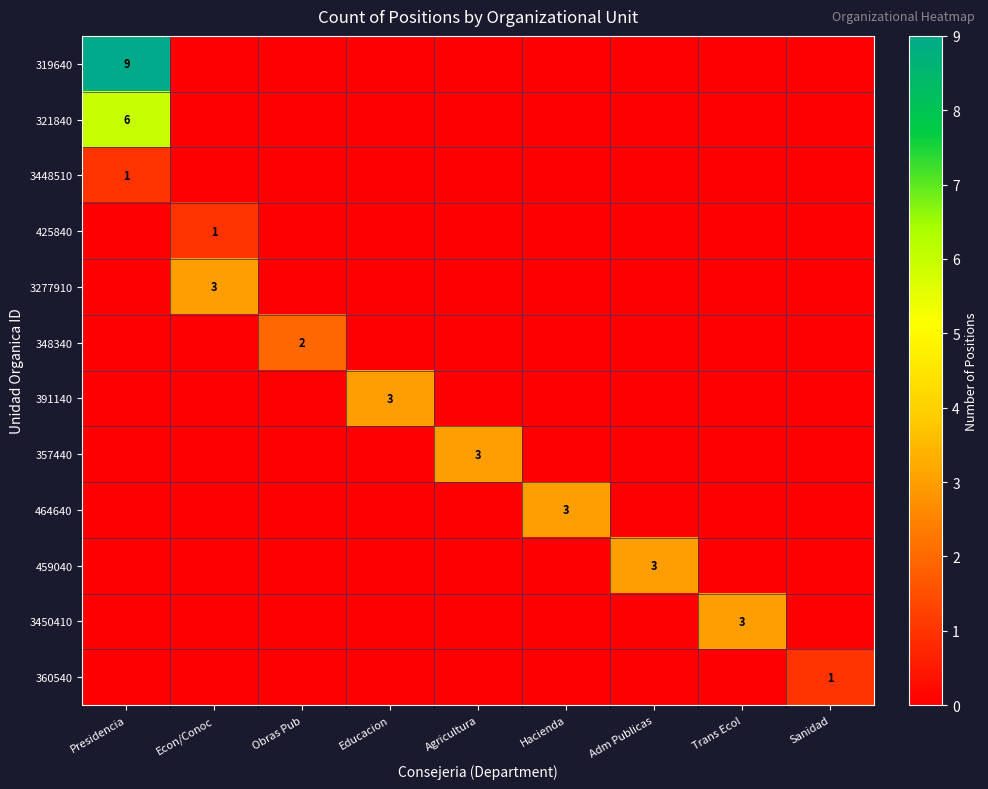

The 357440 series shows 3 at Agricultura. True or false?

True